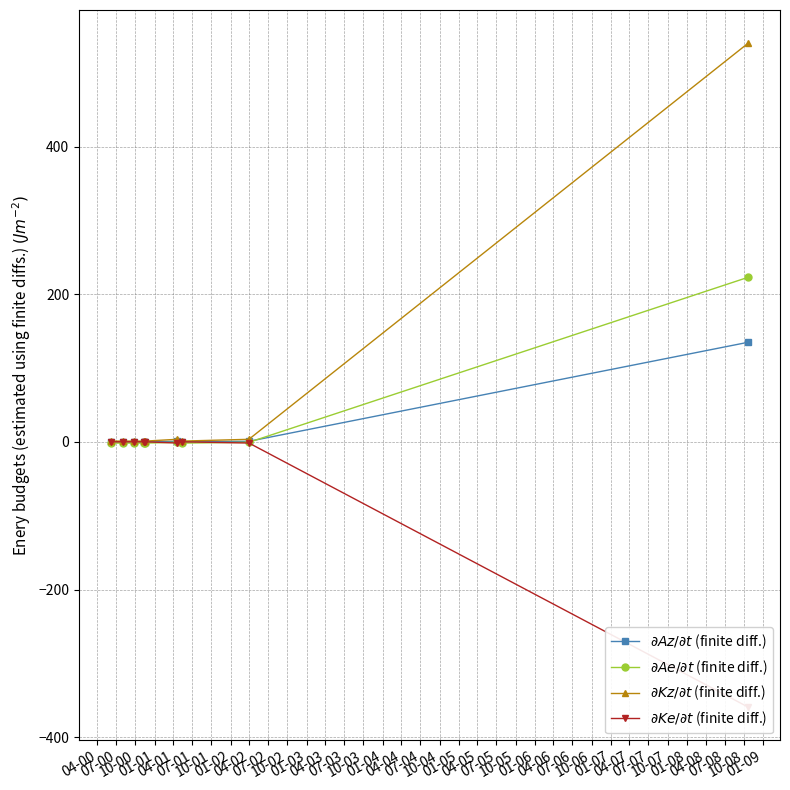

True or false: $\partial Ae/\partial t$ (finite diff.) and $\partial Kz/\partial t$ (finite diff.) cross at least once.

False